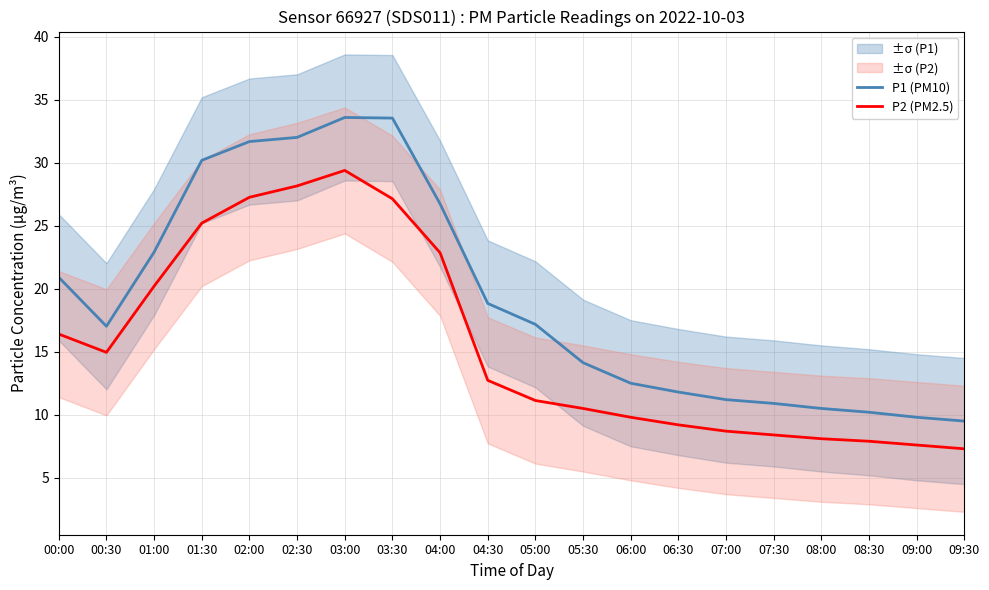

How many data points does each series have?

20